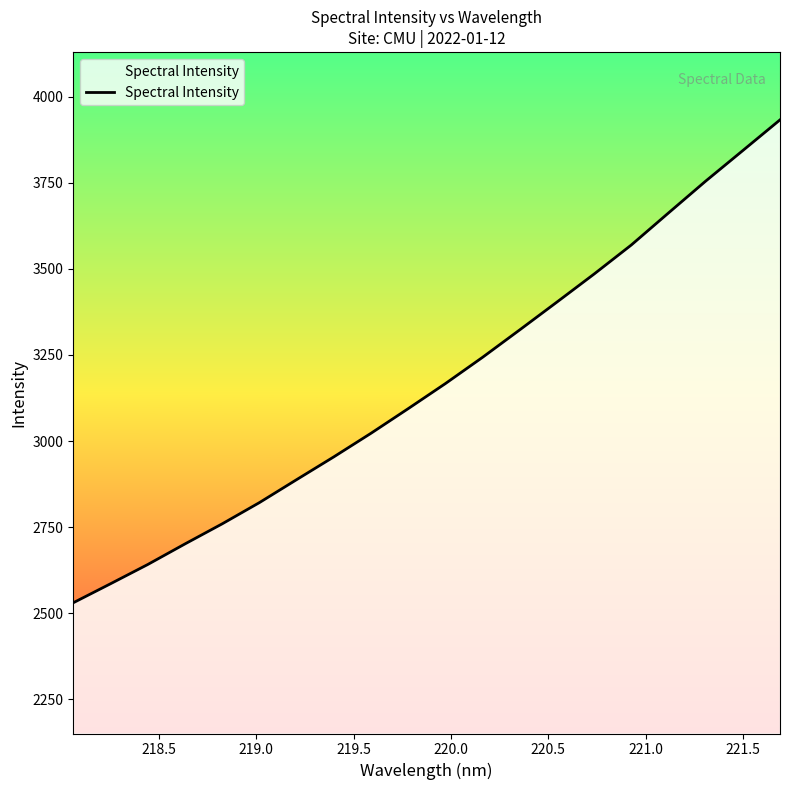

How many lines are shown in the chart?

1